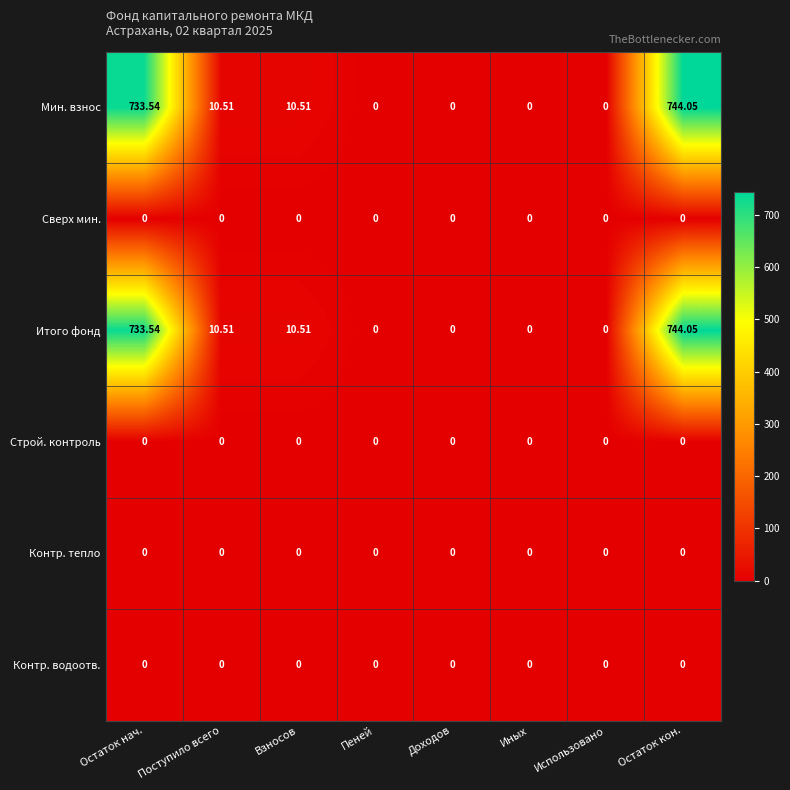

Which category has the highest value across all series?

Остаток кон.